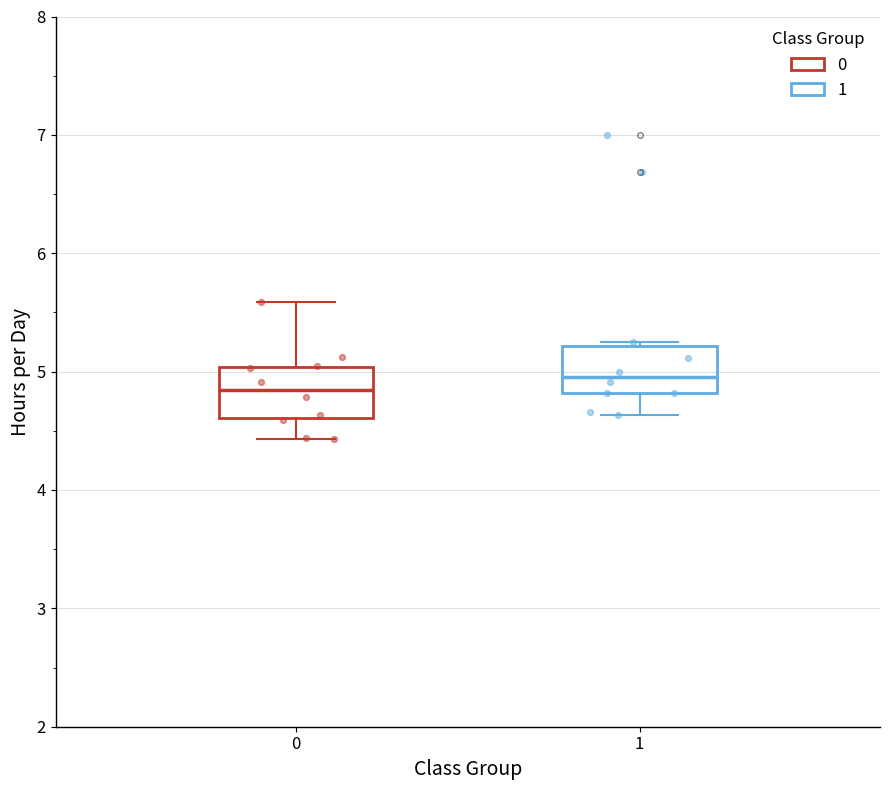

Reading left to right, transcribe this box plot: for each box, give where its median line is, the range the box spans, and where its two whiskers end, as read against the y-axis. The values are not printed on the chart, so give them approximately, as read against the axis.

0: median 4.8, box 4.6 to 5.0, whiskers 4.4 to 5.6
1: median 5.0, box 4.8 to 5.2, whiskers 4.6 to 5.2 (just above the box's upper edge)